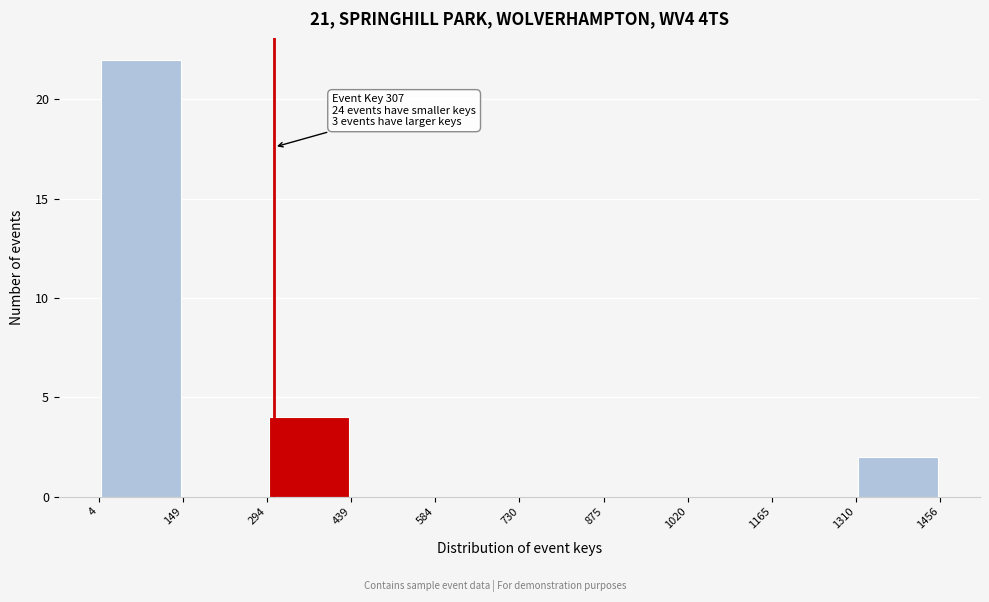

Which range on the x-axis has the tallest bar?

4 to 149